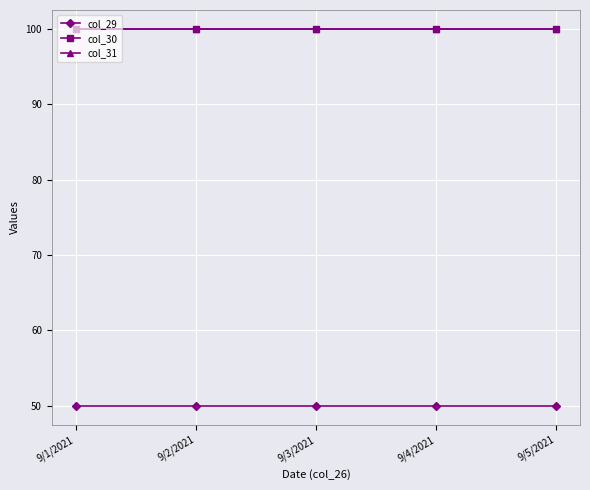

Reading left to right, transcribe all the data shown in this chart.

col_29: 9/1/2021=50	9/2/2021=50	9/3/2021=50	9/4/2021=50	9/5/2021=50
col_30: 9/1/2021=100	9/2/2021=100	9/3/2021=100	9/4/2021=100	9/5/2021=100
col_31: 9/1/2021=100	9/2/2021=100	9/3/2021=100	9/4/2021=100	9/5/2021=100